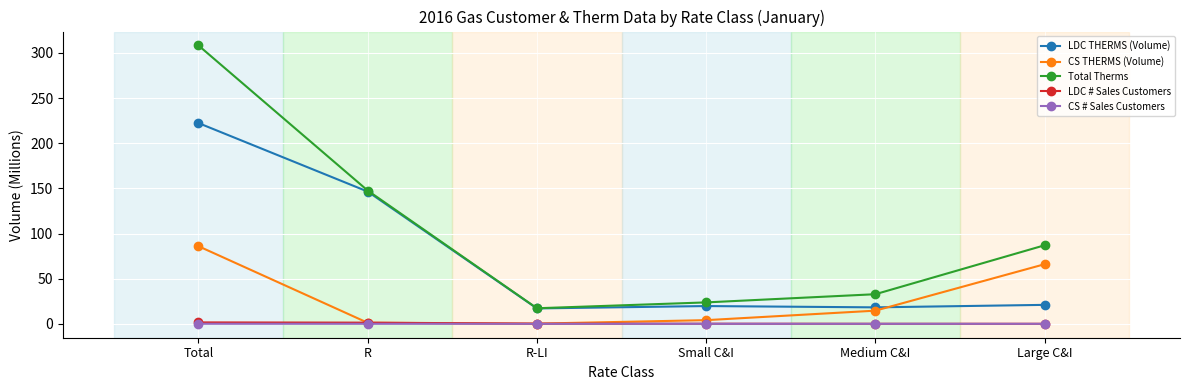

What is the total value across all series at R-LI?

34.6